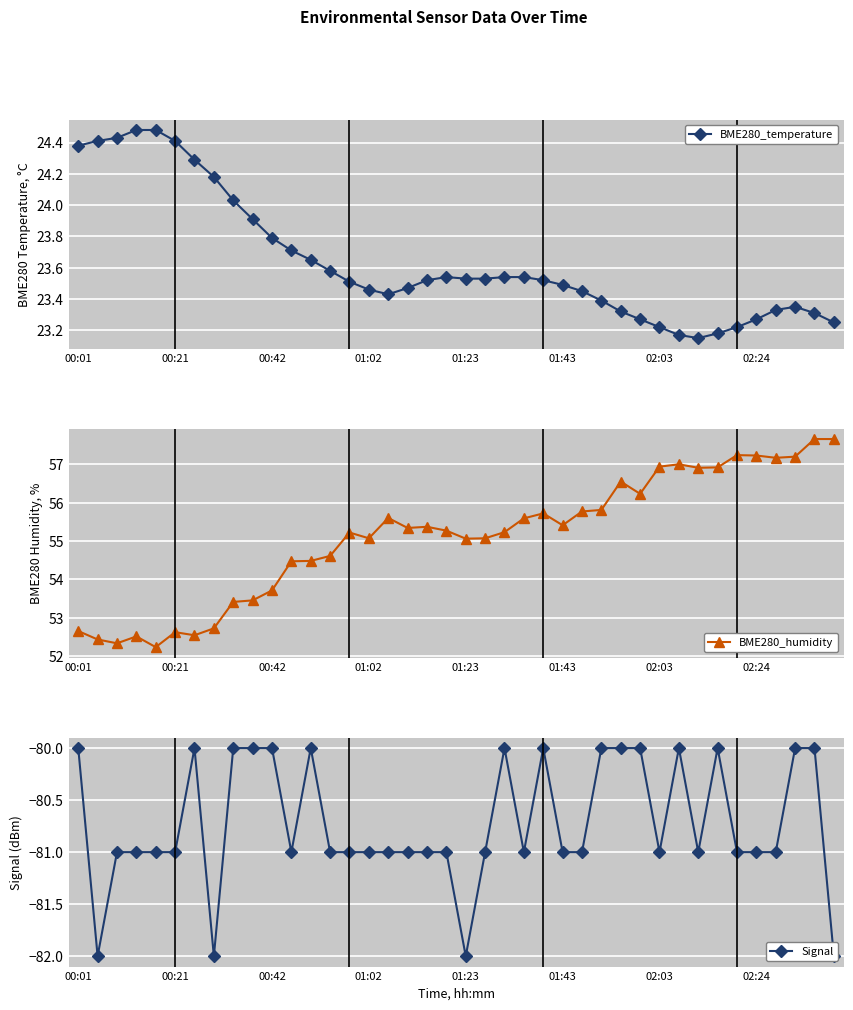

What are all the series names shown in the legend?

BME280_temperature, BME280_humidity, Signal